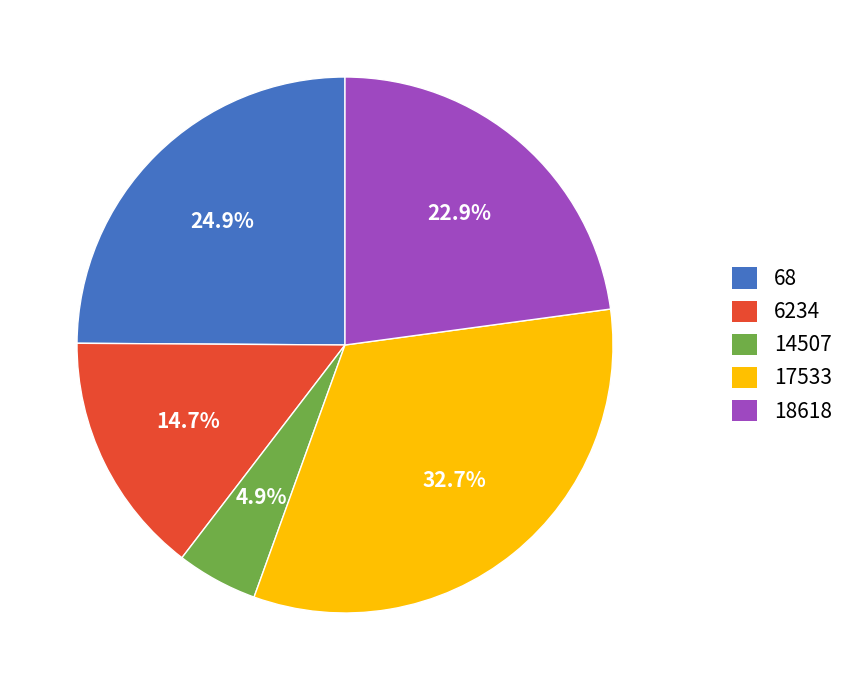

What percentage do 6234 and 68 together represent?

39.6%